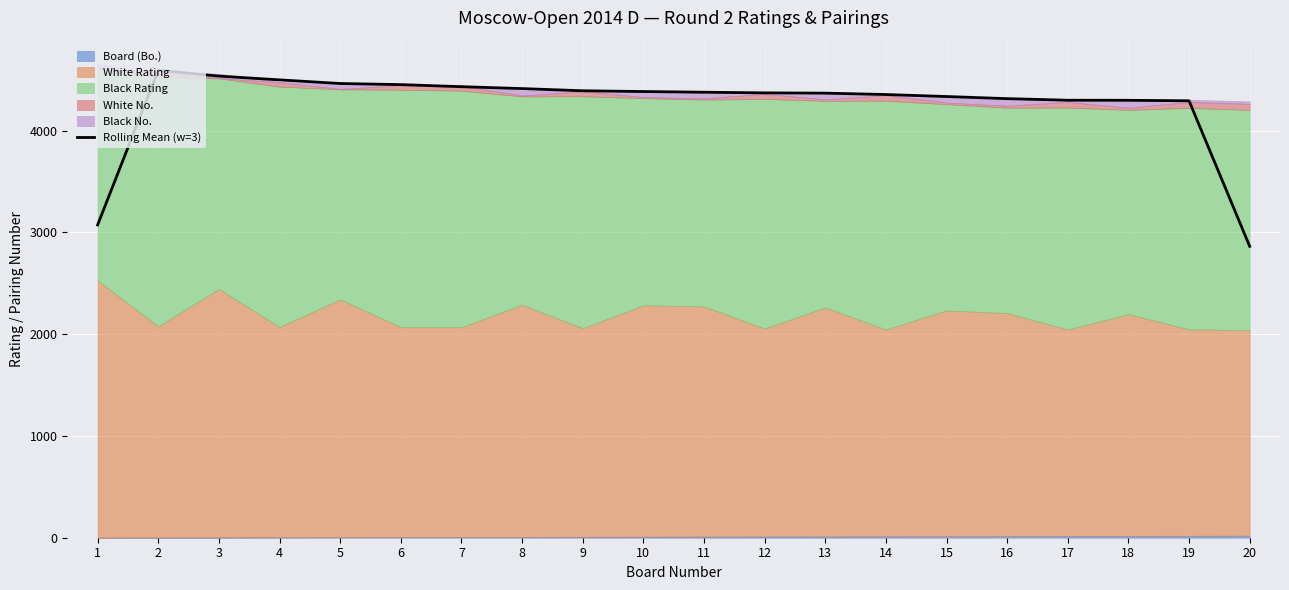

Reading left to right, extract all data points from this chart.

1=3072.7	2=4592.3	3=4535.3	4=4498.3	5=4462.7	6=4451.7	7=4431.3	8=4412.7	9=4391.3	10=4383.7	11=4377.0	12=4370.7	13=4368.0	14=4354.3	15=4334.7	16=4314.0	17=4298.3	18=4297.7	19=4292.7	20=2863.3